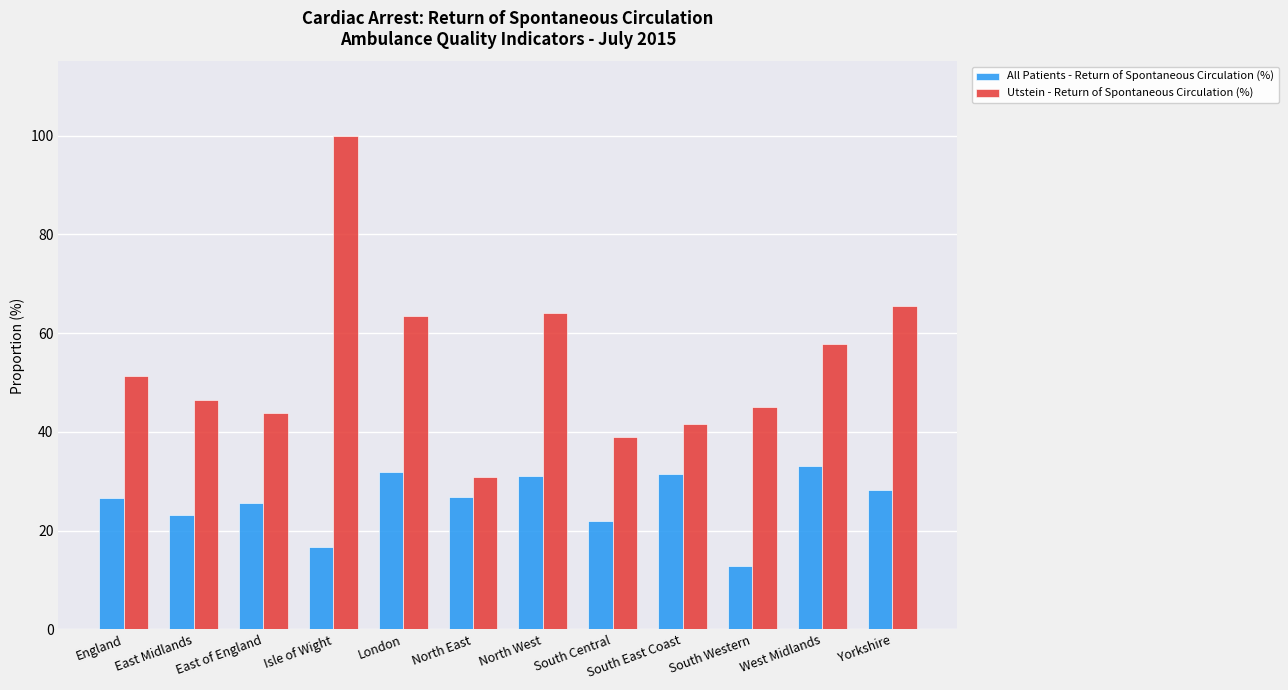

What is the average value of the All Patients - Return of Spontaneous Circulation (%) series?

25.8